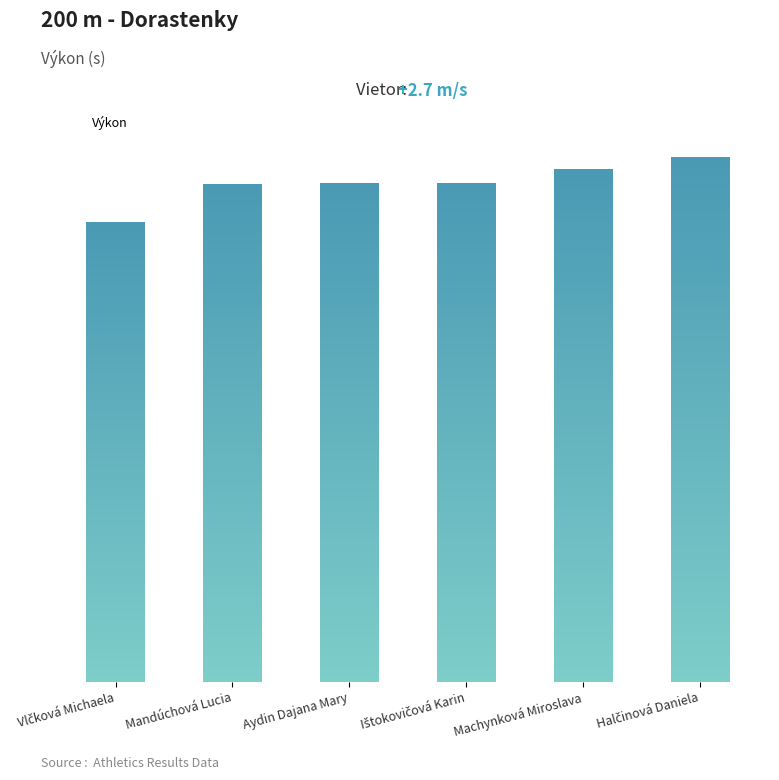

At which label does the data first exceed 30?

Mandúchová Lucia